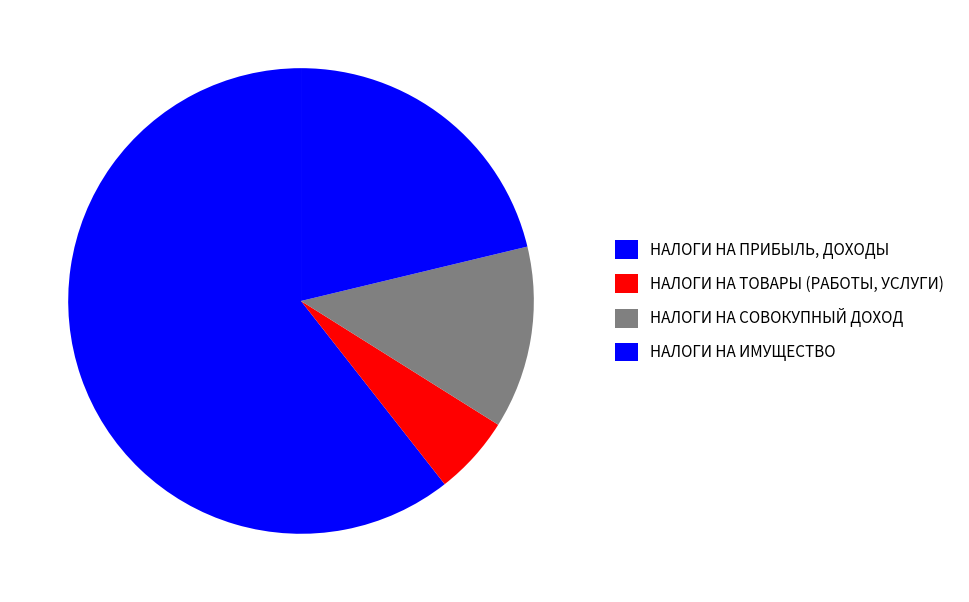

How many slices are in this pie chart?

4